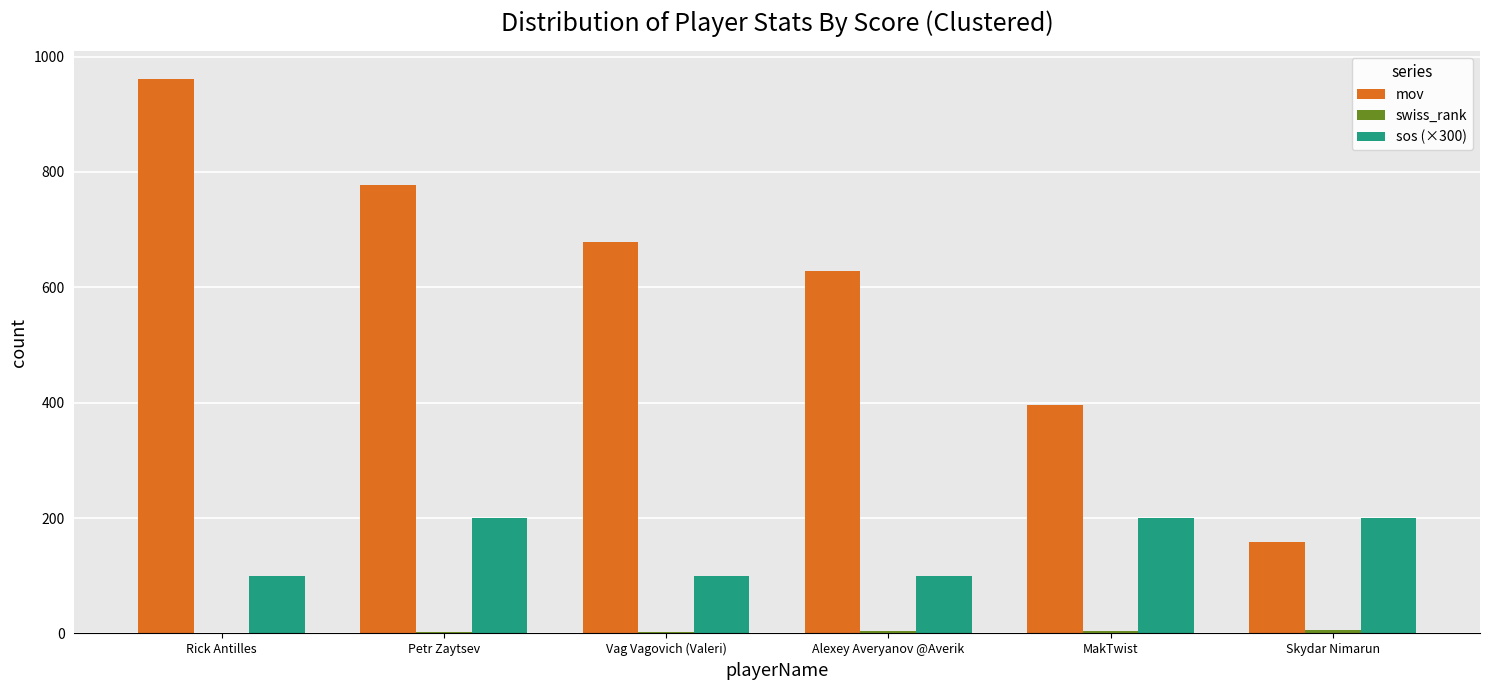

Between Vag Vagovich (Valeri) and MakTwist, which series saw the biggest shift?

mov